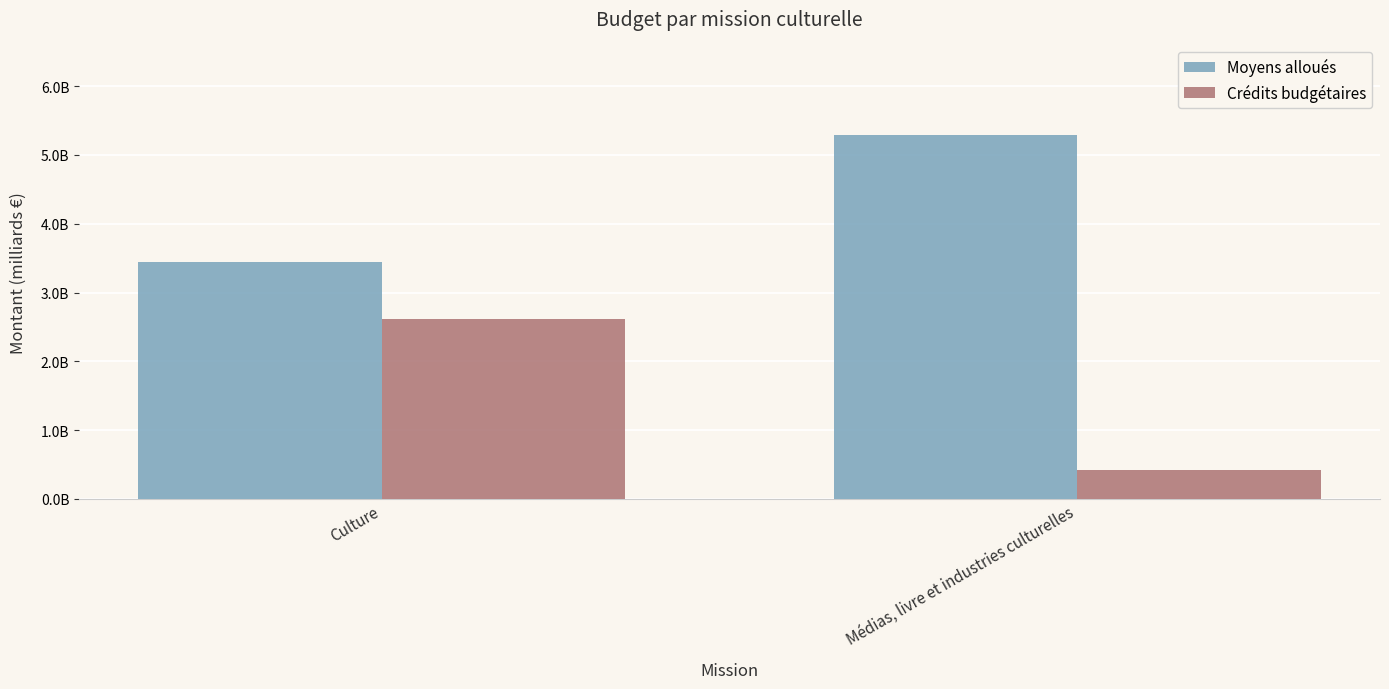

Which series has the largest range (max minus min)?

Crédits budgétaires